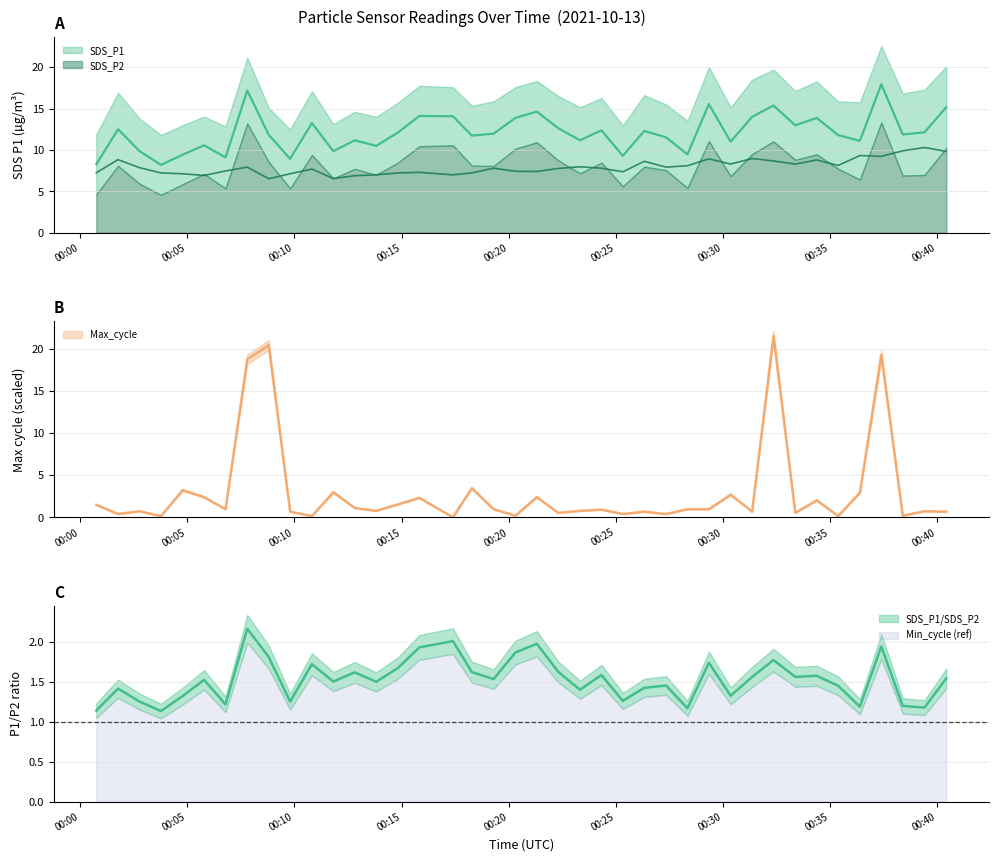

At which label is Max_cycle closest to 10?

2021/10/13 00:18:17